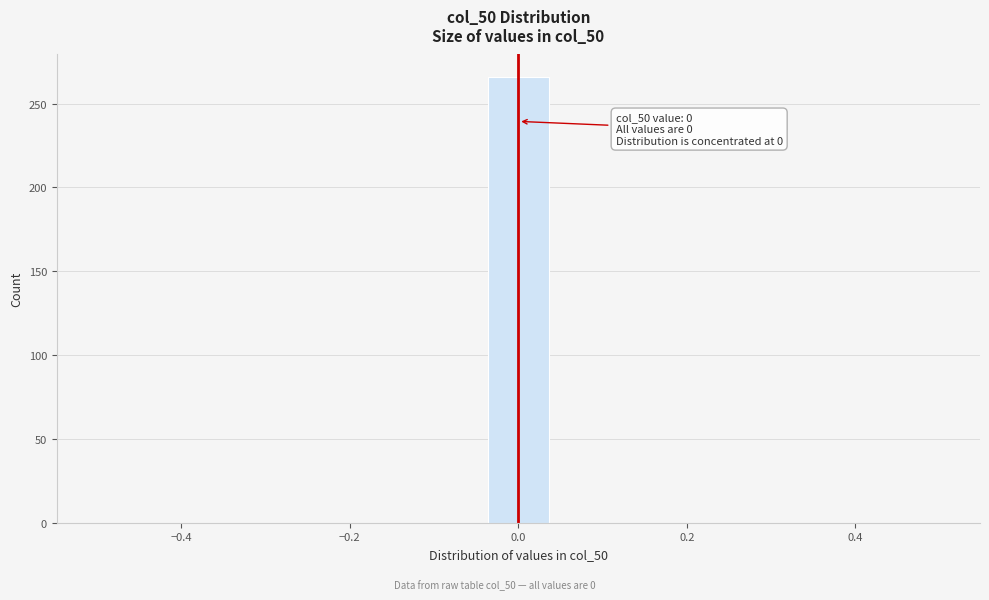

Read against the x-axis, roughly where is the centre of the tallest bar?

0.00